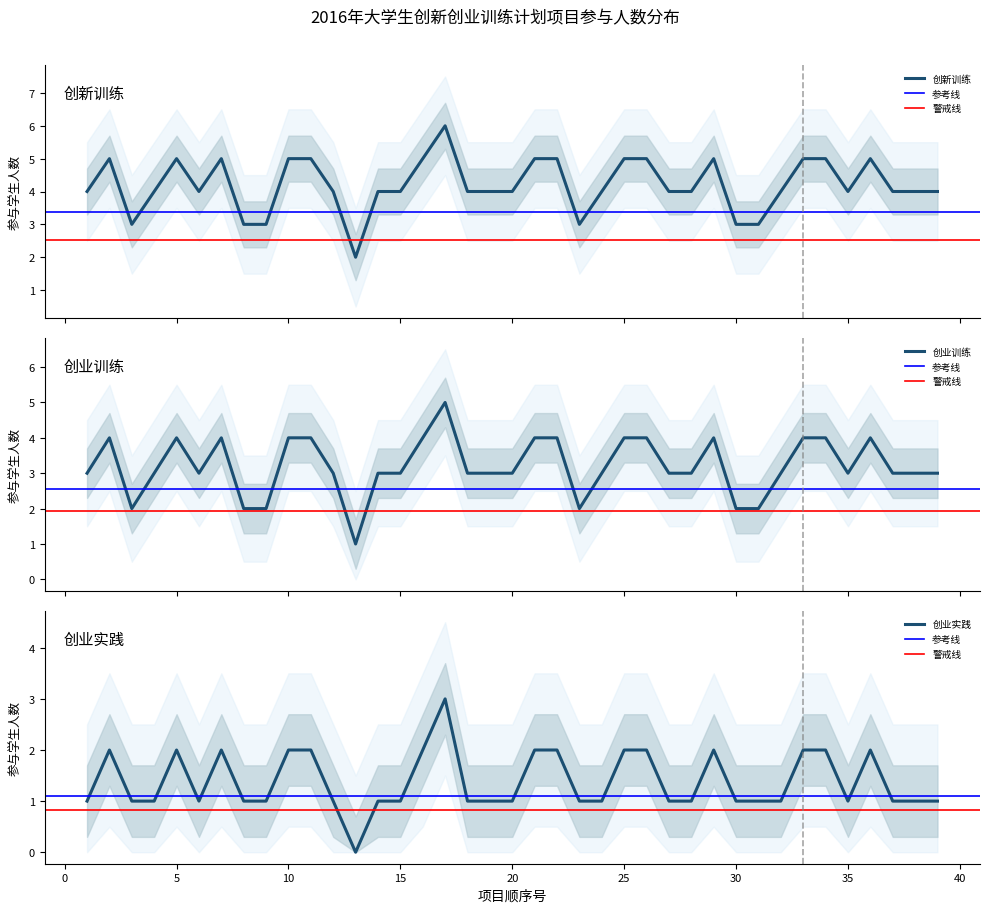

Reading left to right, what are all the values shown in this chart?

创新训练: 4	5	3	4	5	4	5	3	3	5	5	4	2	4	4	5	6	4	4	4	5	5	3	4	5	5	4	4	5	3	3	4	5	5	4	5	4	4	4
创业训练: 3	4	2	3	4	3	4	2	2	4	4	3	1	3	3	4	5	3	3	3	4	4	2	3	4	4	3	3	4	2	2	3	4	4	3	4	3	3	3
创业实践: 1	2	1	1	2	1	2	1	1	2	2	1	0	1	1	2	3	1	1	1	2	2	1	1	2	2	1	1	2	1	1	1	2	2	1	2	1	1	1